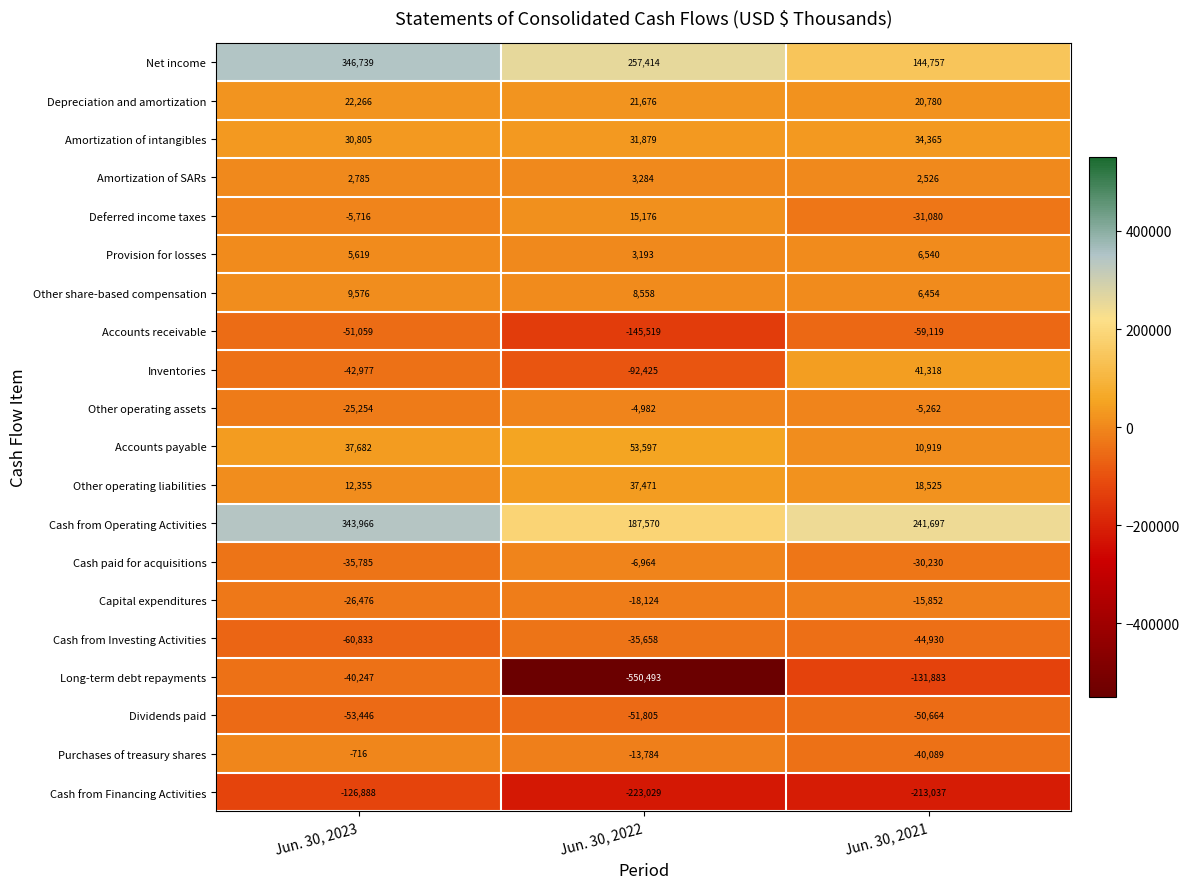

The Dividends paid series shows -10825 at Jun. 30, 2023. True or false?

False